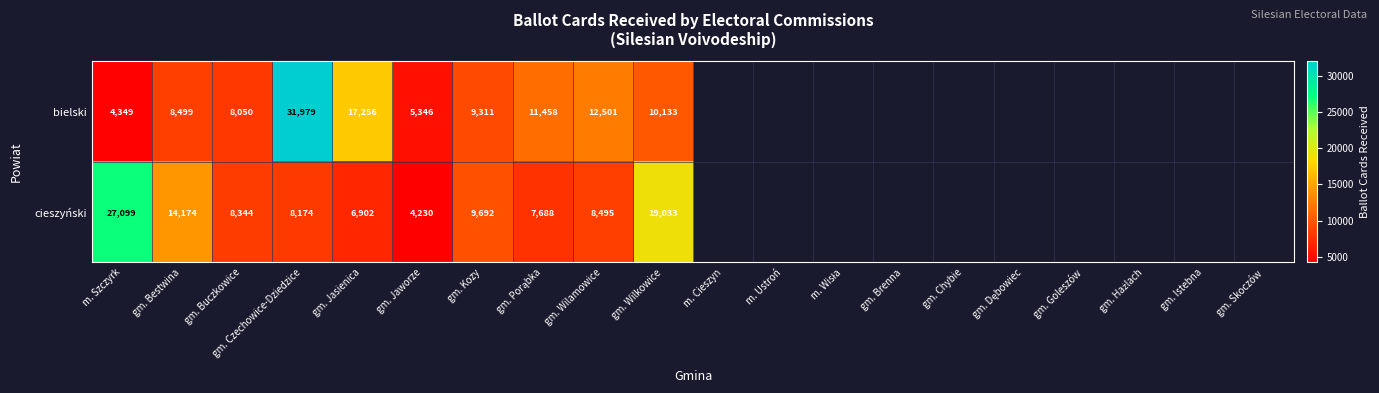

What is the smallest value displayed?

4230